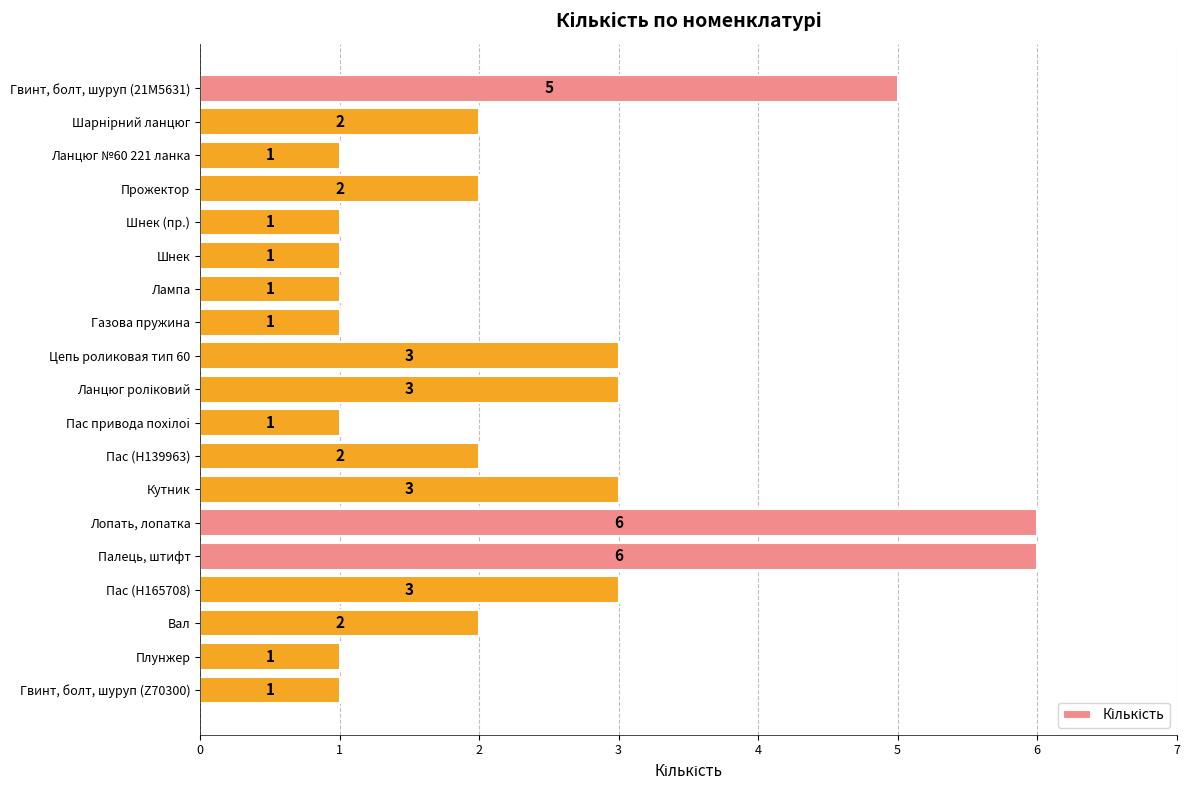

What is the ratio of the value at Вал to the value at Ланцюг №60 221 ланка?

2.0